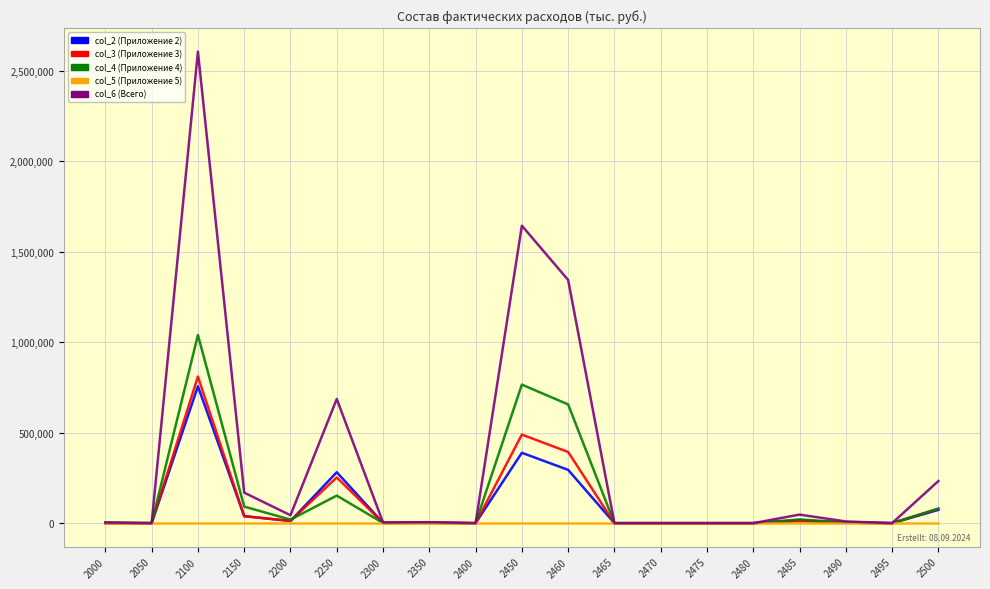

What is the greatest value displayed?

2604820